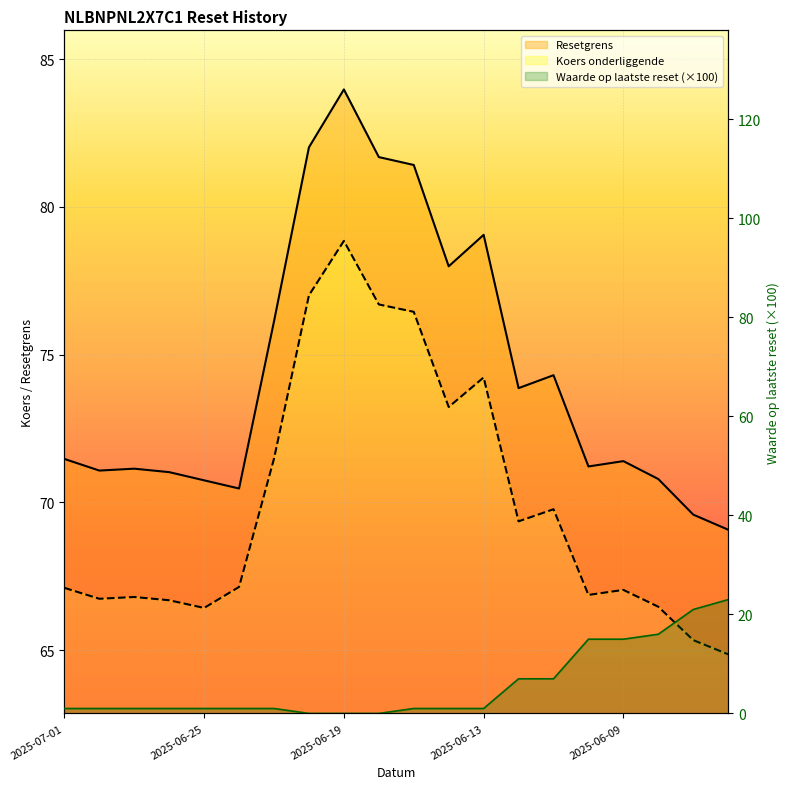

What is the sum of all Resetgrens values?

1488.4